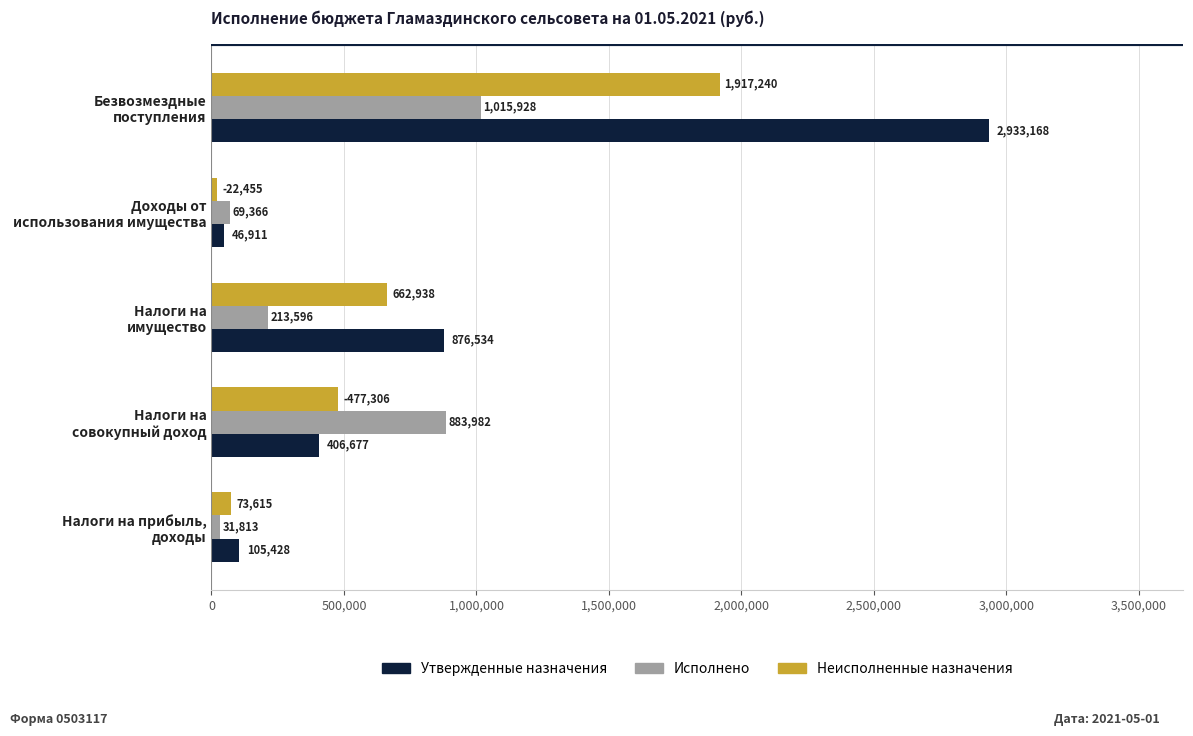

How many data points does each series have?

5